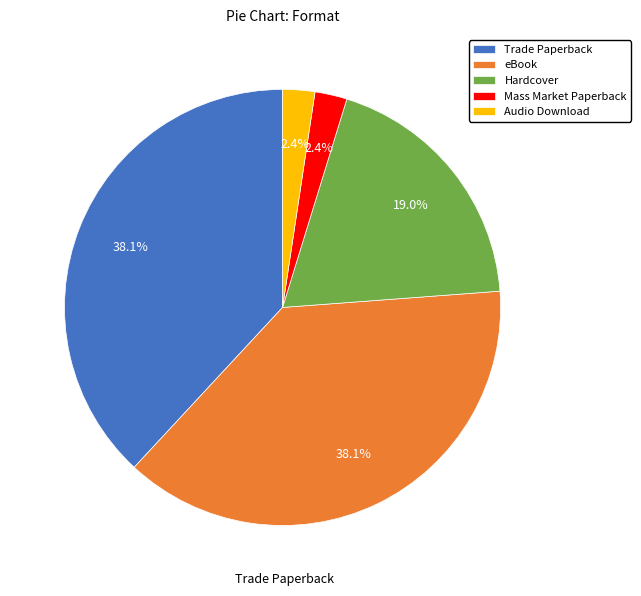

To the nearest percent, what is the difference between the largest and smallest slice percentages?

36%